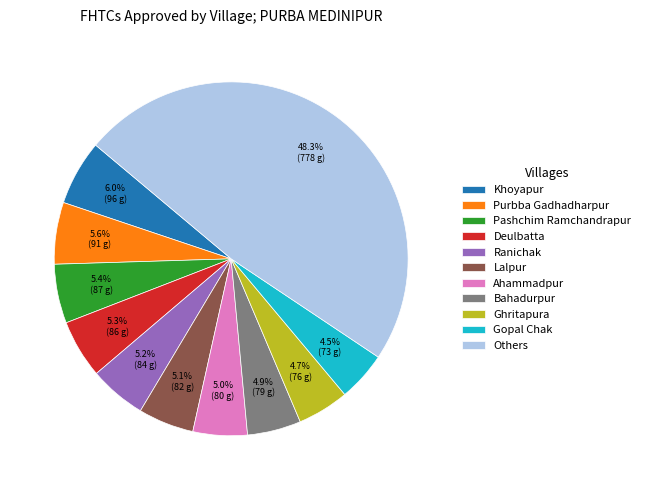

Count the number of slices in the pie.

11